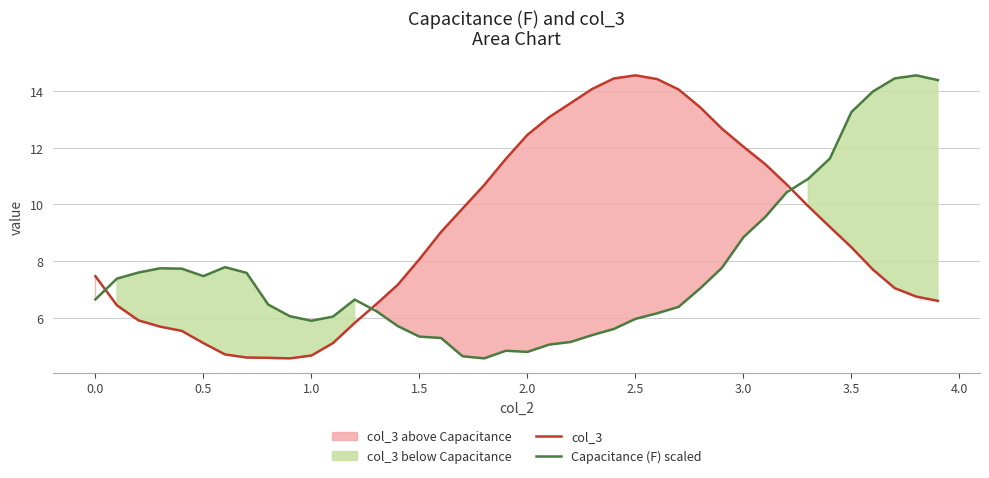

How many intersections are there between col_3 and Capacitance (F) scaled?

3